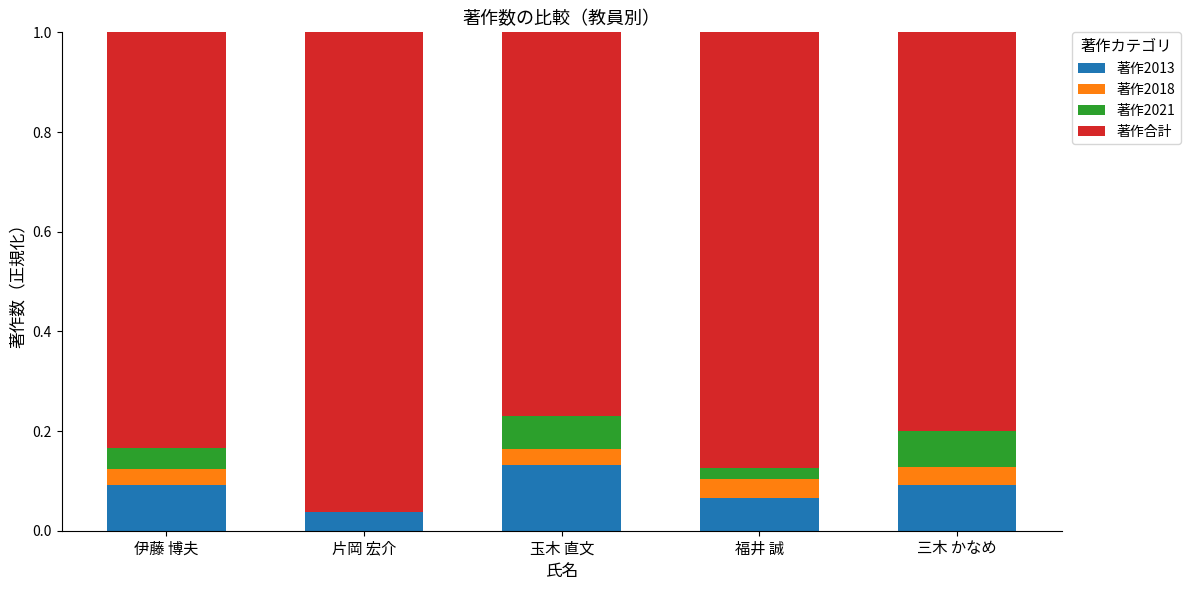

The 著作2013 series shows 0.1 at 福井 誠. True or false?

True